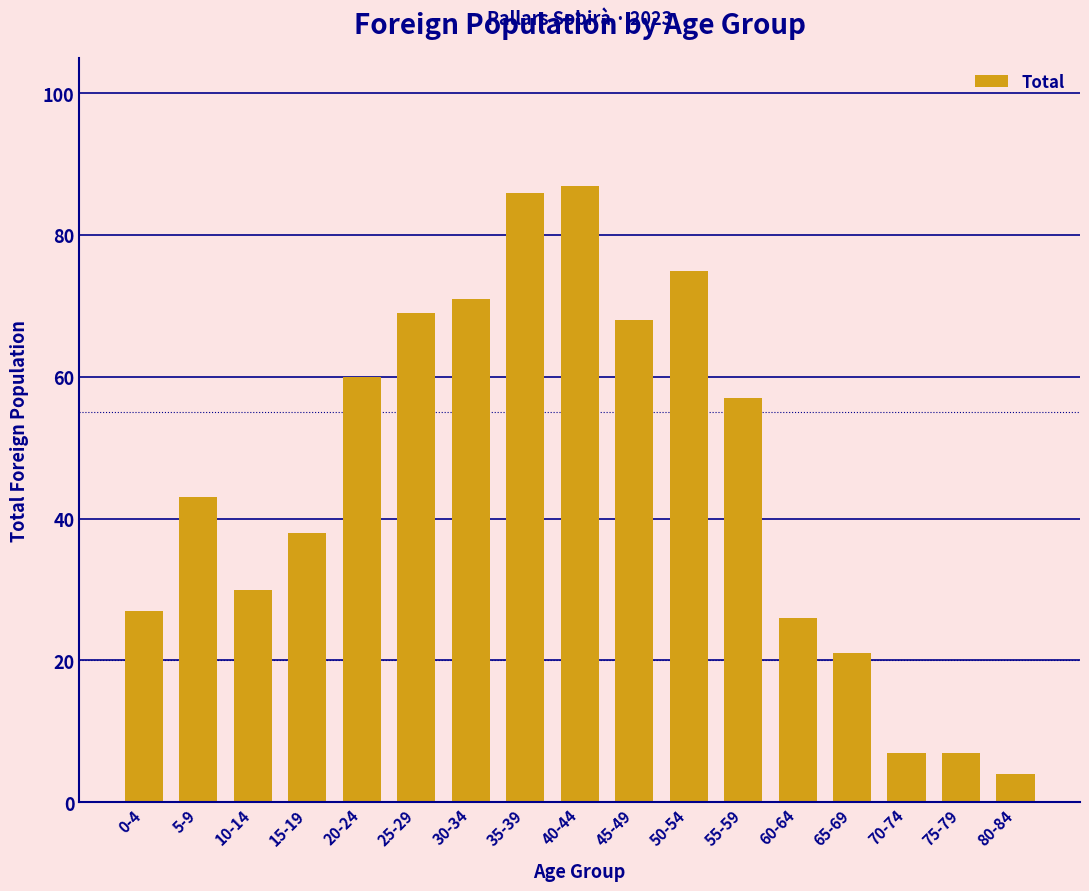

Reading left to right, extract all data points from this chart.

27	43	30	38	60	69	71	86	87	68	75	57	26	21	7	7	4